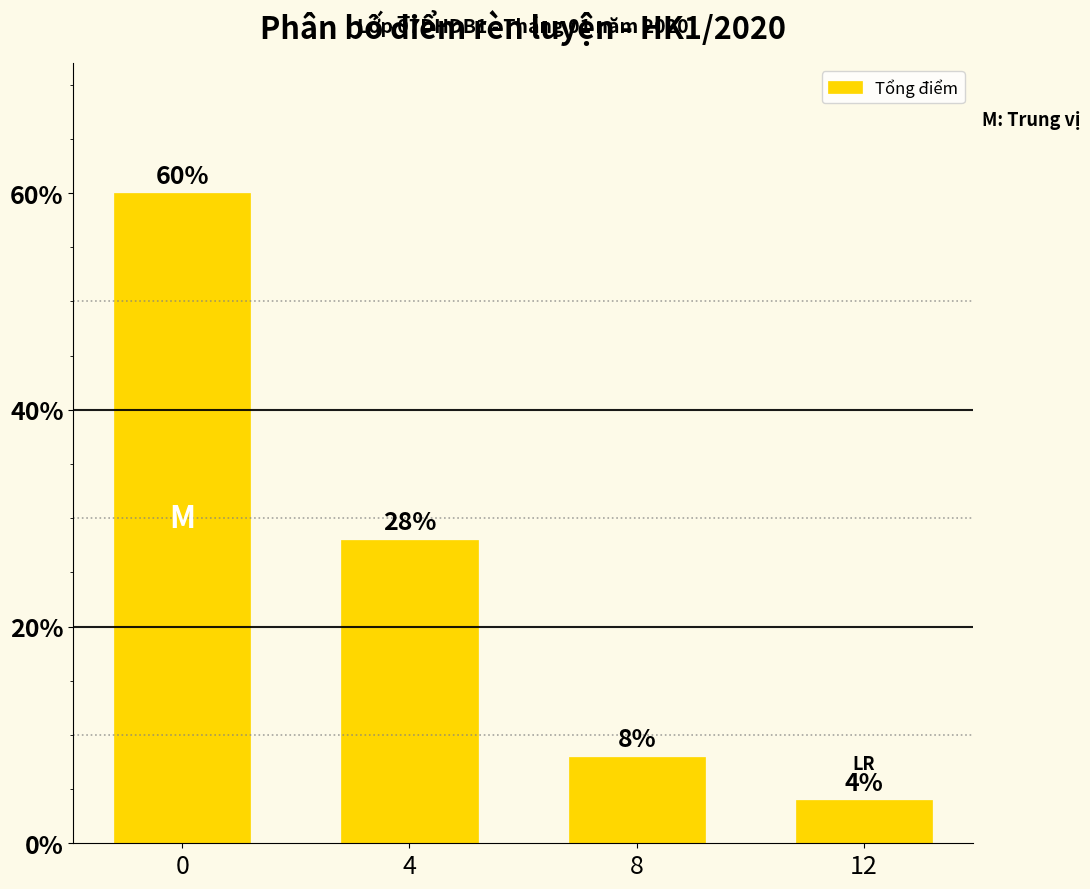

Is it true that the value at 4 is 7.3?

False